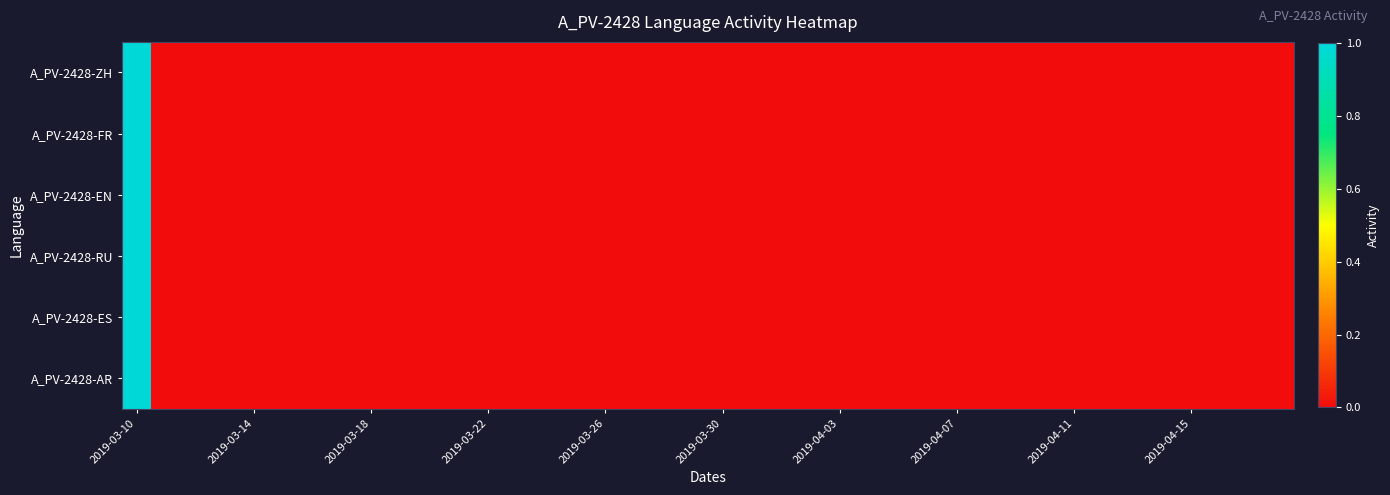

Reading left to right, transcribe all the data shown in this chart.

A_PV-2428-ZH: 1	0	0	0	0	0	0	0	0	0	0	0	0	0	0	0	0	0	0	0	0	0	0	0	0	0	0	0	0	0	0	0	0	0	0	0	0	0	0	0
A_PV-2428-FR: 1	0	0	0	0	0	0	0	0	0	0	0	0	0	0	0	0	0	0	0	0	0	0	0	0	0	0	0	0	0	0	0	0	0	0	0	0	0	0	0
A_PV-2428-EN: 1	0	0	0	0	0	0	0	0	0	0	0	0	0	0	0	0	0	0	0	0	0	0	0	0	0	0	0	0	0	0	0	0	0	0	0	0	0	0	0
A_PV-2428-RU: 1	0	0	0	0	0	0	0	0	0	0	0	0	0	0	0	0	0	0	0	0	0	0	0	0	0	0	0	0	0	0	0	0	0	0	0	0	0	0	0
A_PV-2428-ES: 1	0	0	0	0	0	0	0	0	0	0	0	0	0	0	0	0	0	0	0	0	0	0	0	0	0	0	0	0	0	0	0	0	0	0	0	0	0	0	0
A_PV-2428-AR: 1	0	0	0	0	0	0	0	0	0	0	0	0	0	0	0	0	0	0	0	0	0	0	0	0	0	0	0	0	0	0	0	0	0	0	0	0	0	0	0